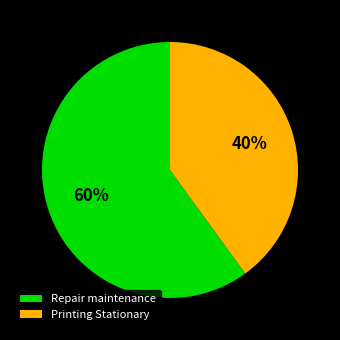

To the nearest percent, what portion does Printing Stationary represent?

40%